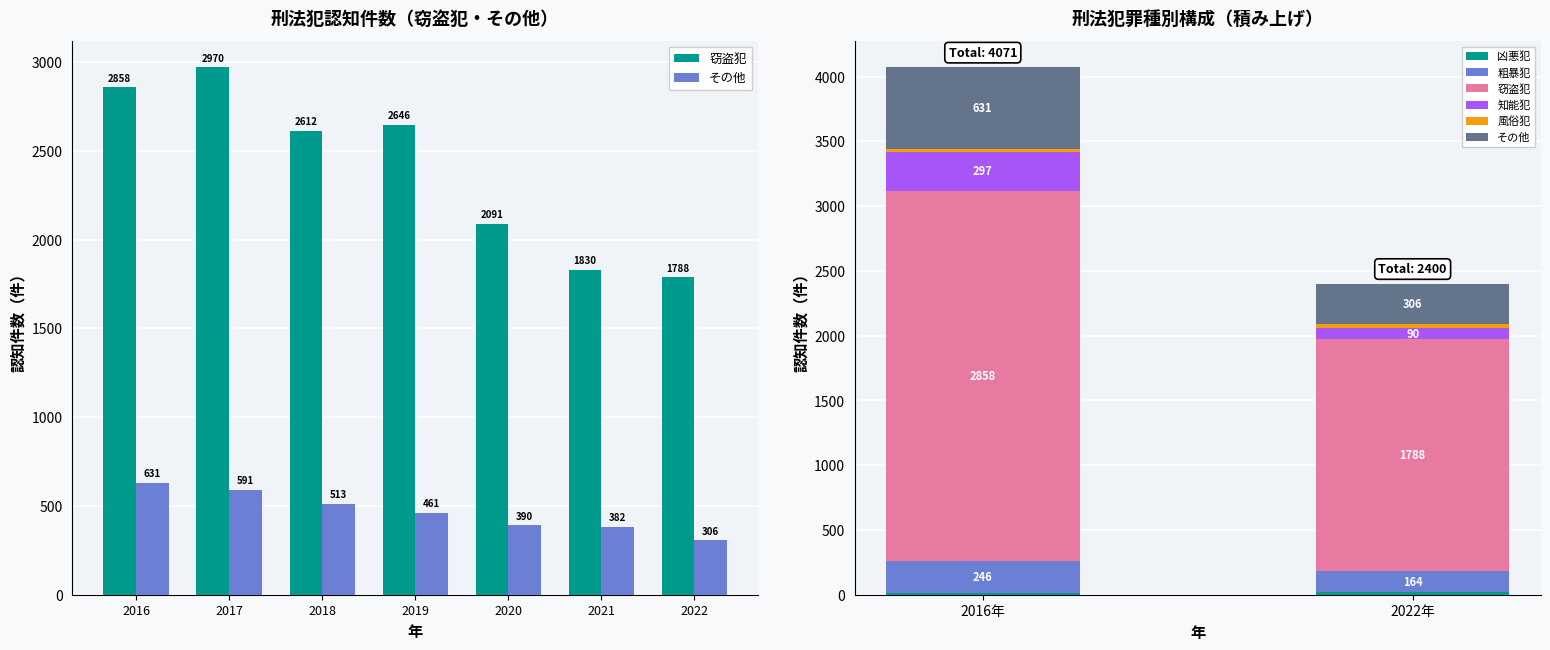

At which category does the chart reach its peak across all series?

2016